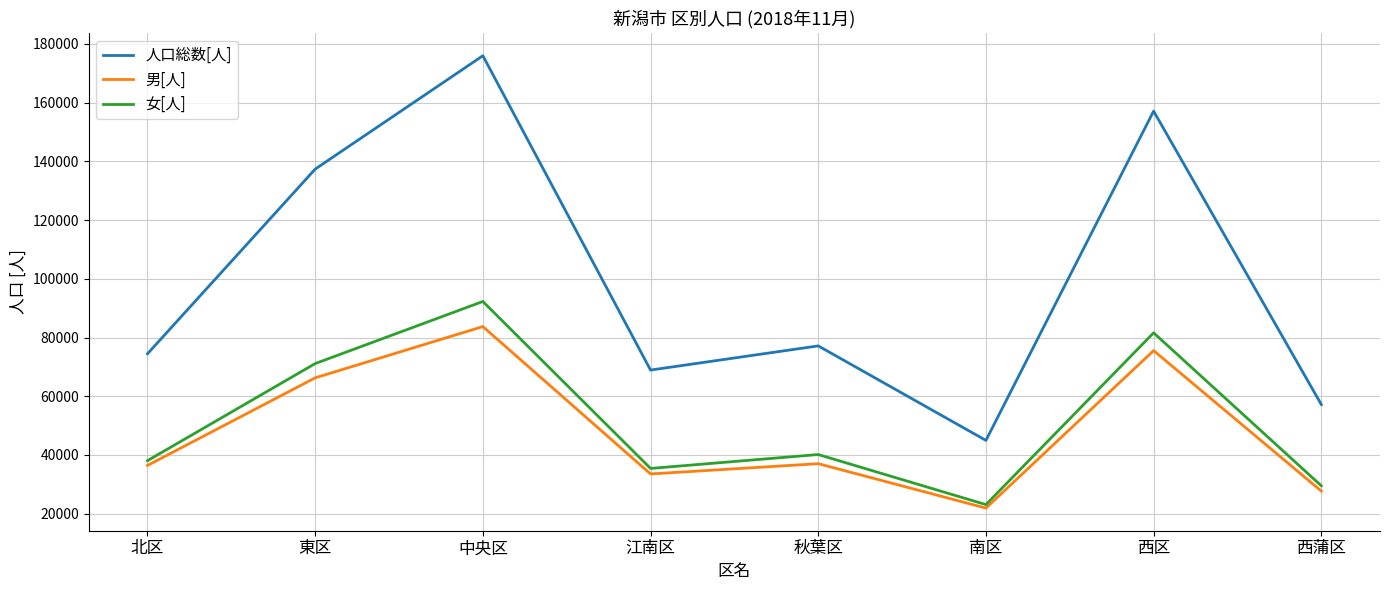

Rank the series by their maximum value, from highest to lowest.

人口総数[人], 女[人], 男[人]